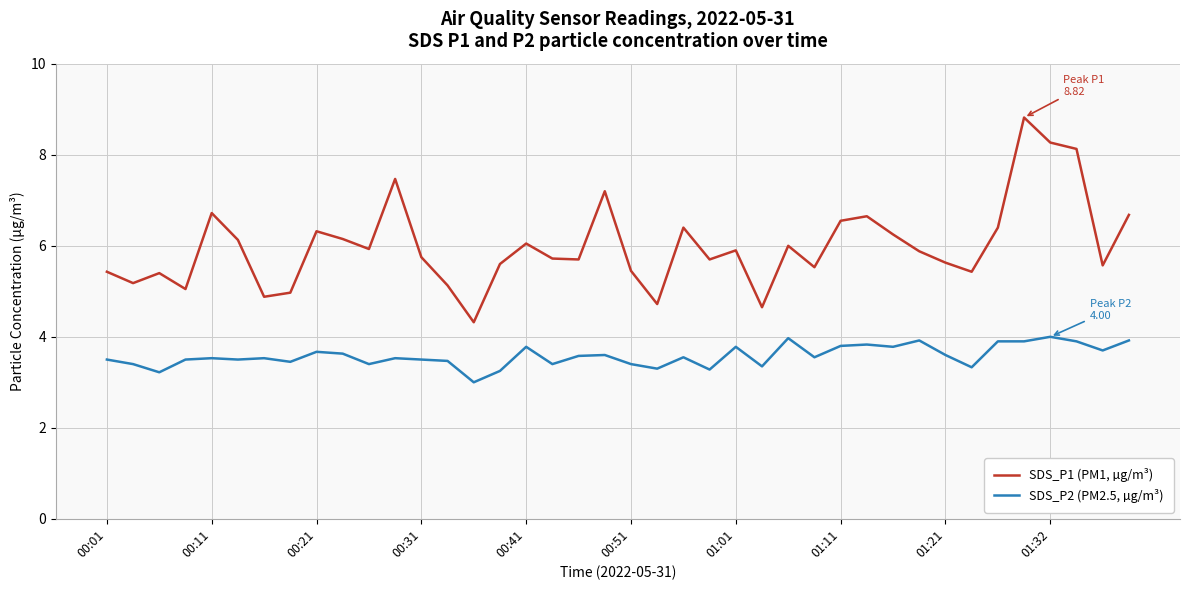

What is the difference between the maximum and minimum values in the SDS_P1 (PM1, µg/m³) series?

4.5